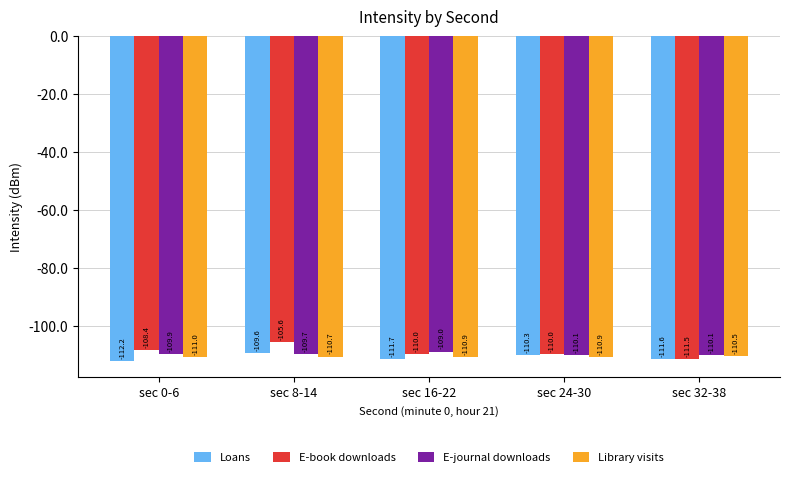

What position from the left is sec 32-38?

5